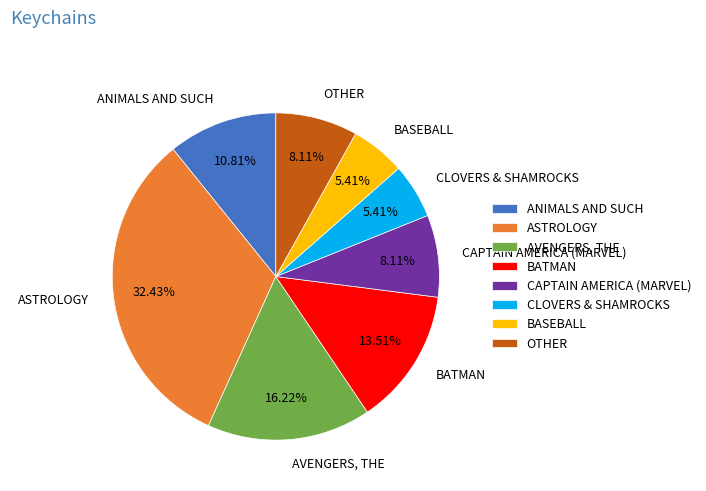

How many segments does this pie chart have?

8